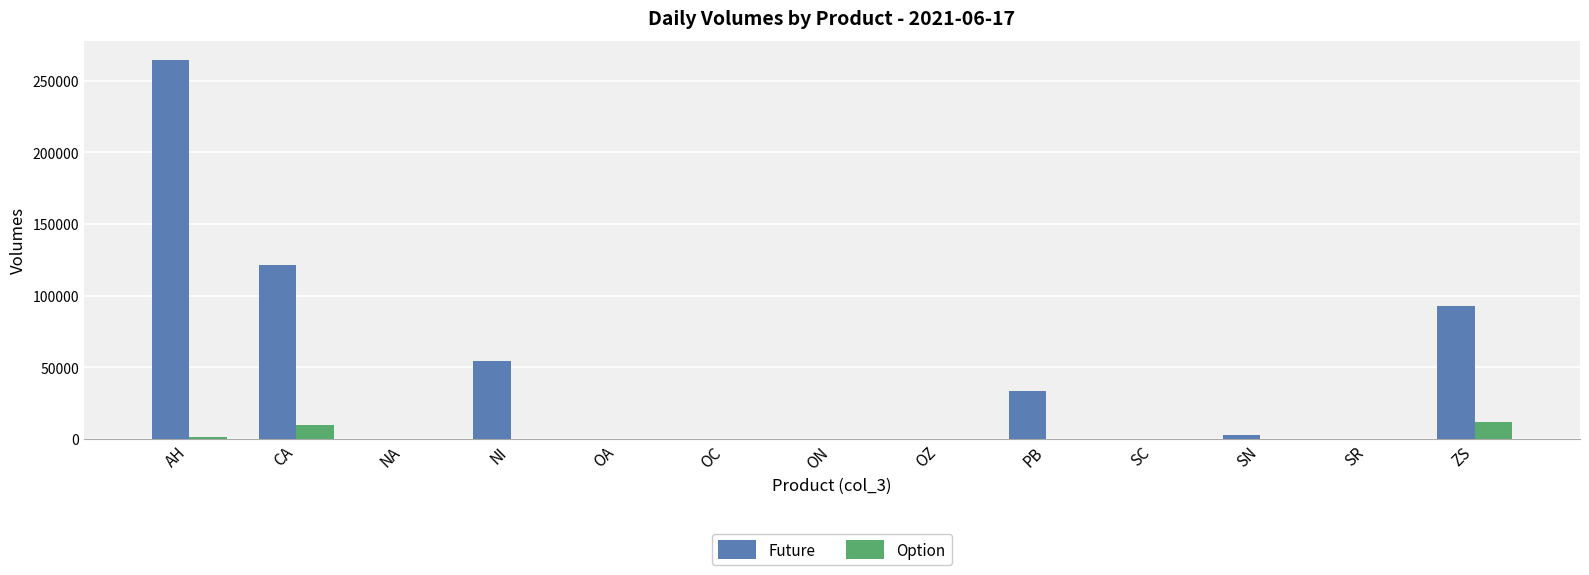

At which category is the sum across all series the highest?

AH